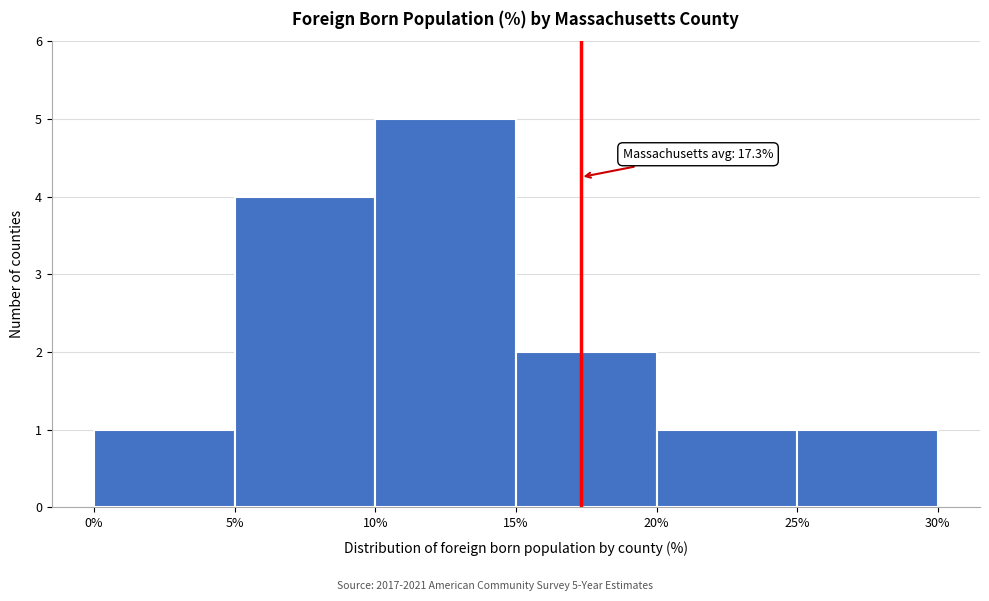

Which range on the x-axis has the tallest bar?

10% to 15%